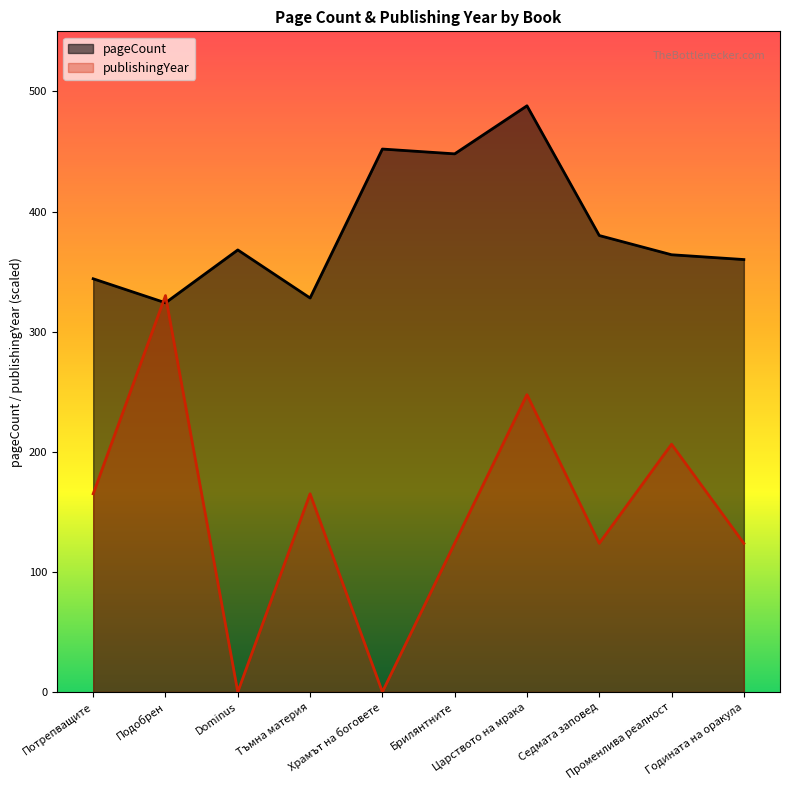

Which has a higher value, Тъмна материя or Потрепващите?

Потрепващите